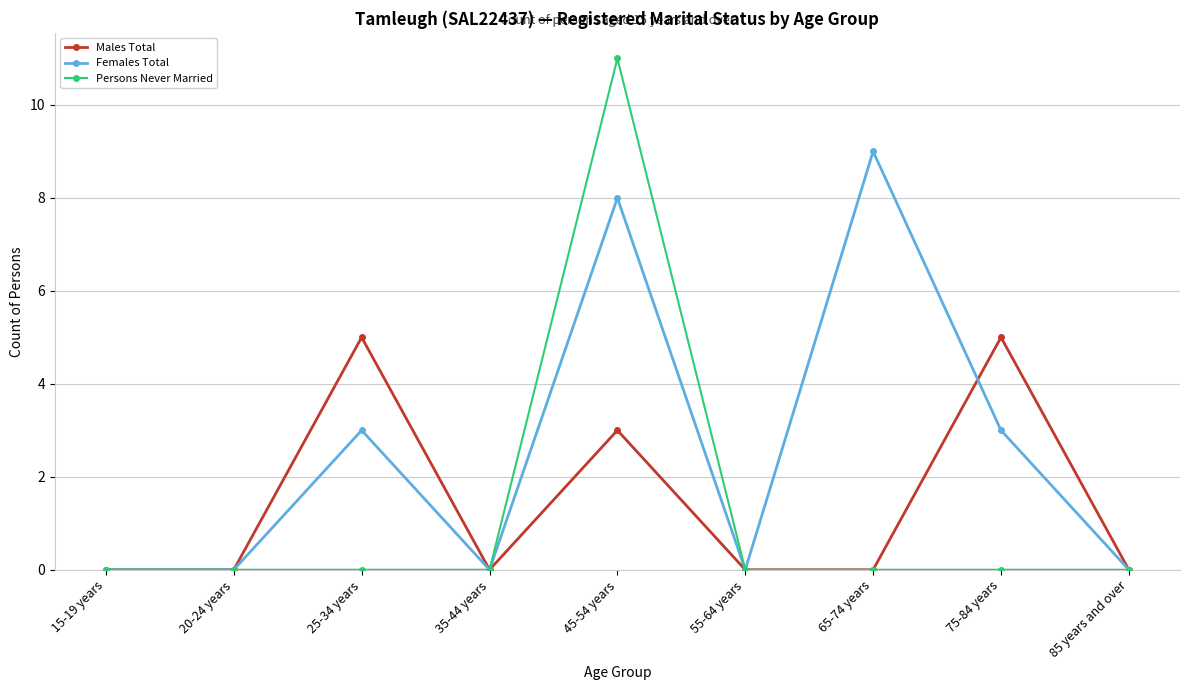

At how many categories does at least one series exceed 8?

2